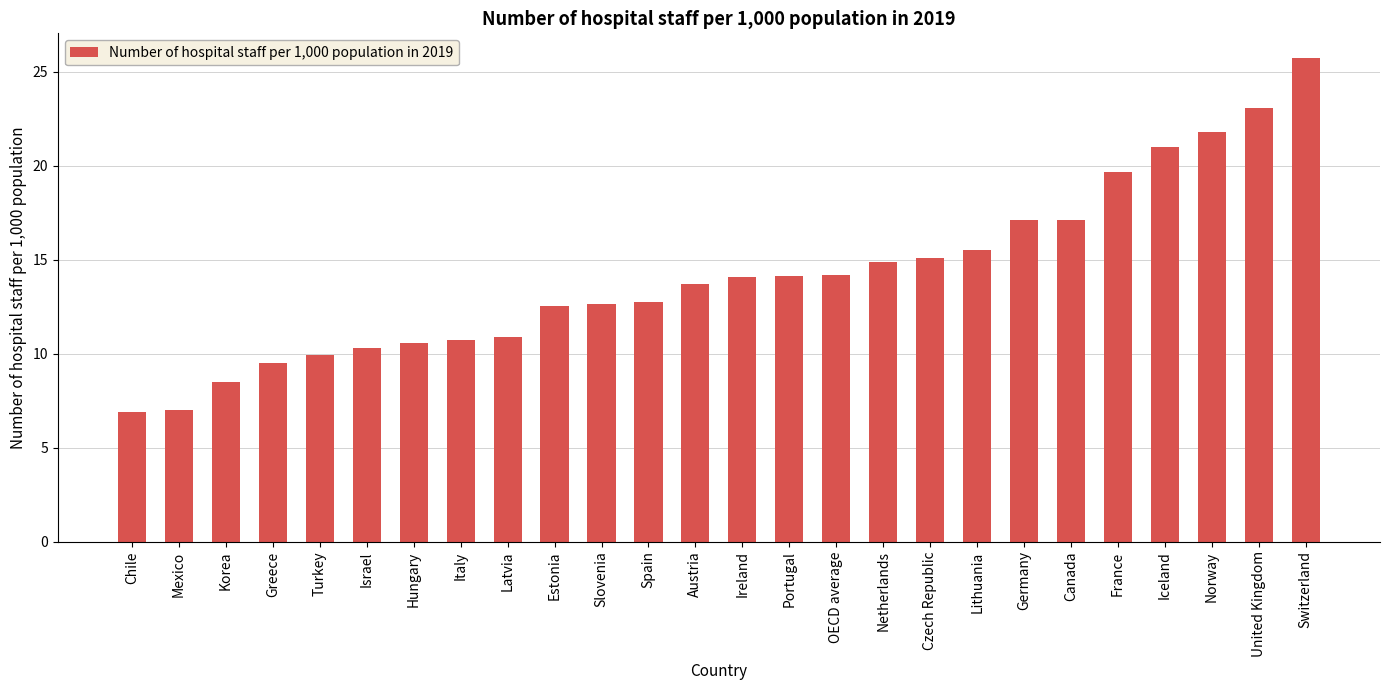

What is the average value?

14.2